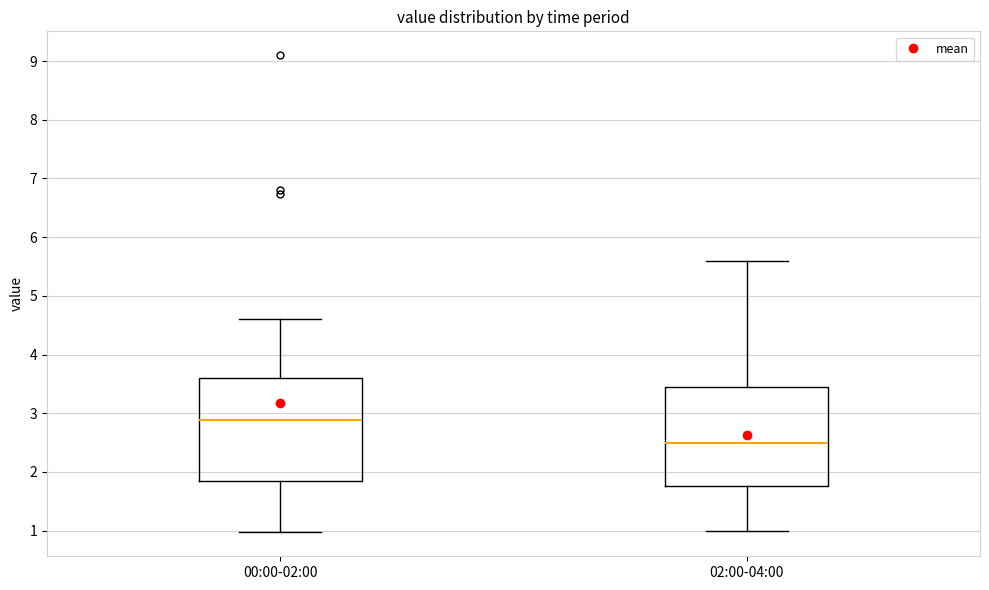

Where does the lower whisker of the box for 00:00-02:00 end on the y-axis? The values are not printed on the chart, so give them approximately, as read against the axis.

1.0